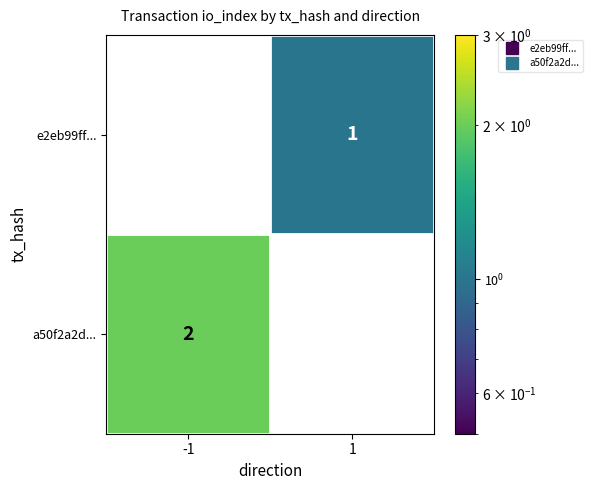

Is the value of e2eb99ff... at -1 greater than the value of a50f2a2d... at -1?

No